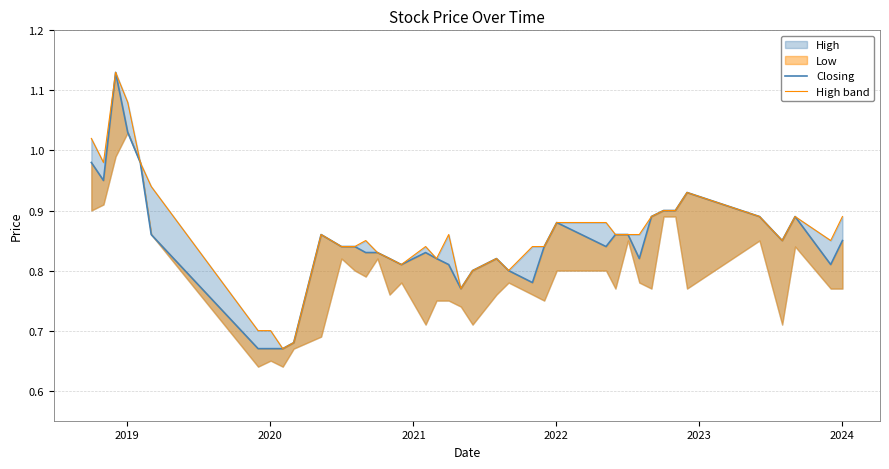

True or false: High band and Closing cross at least once.

False